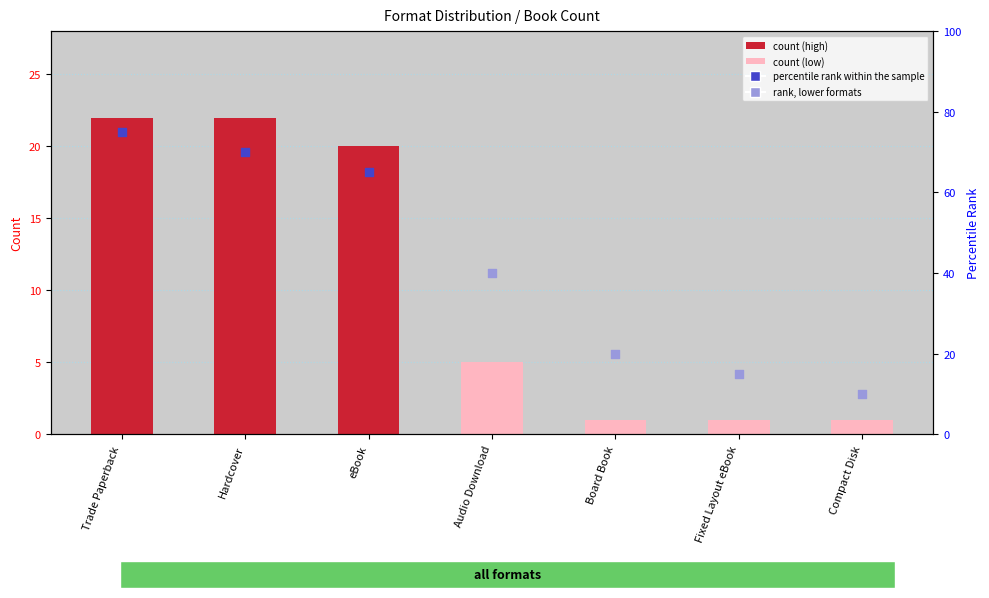

What is the change in value from Hardcover to Fixed Layout eBook?

-21